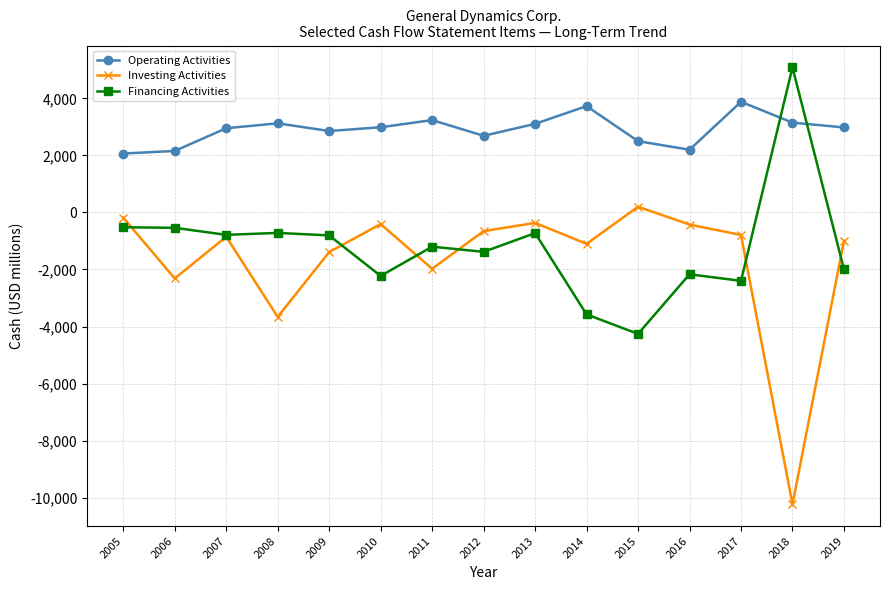

How many values in Financing Activities are above zero?

1